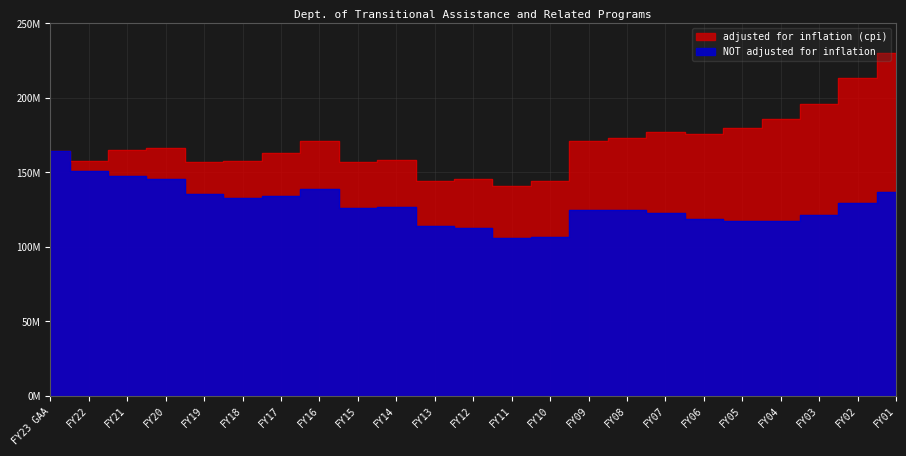

What is the smallest value displayed?

105970505